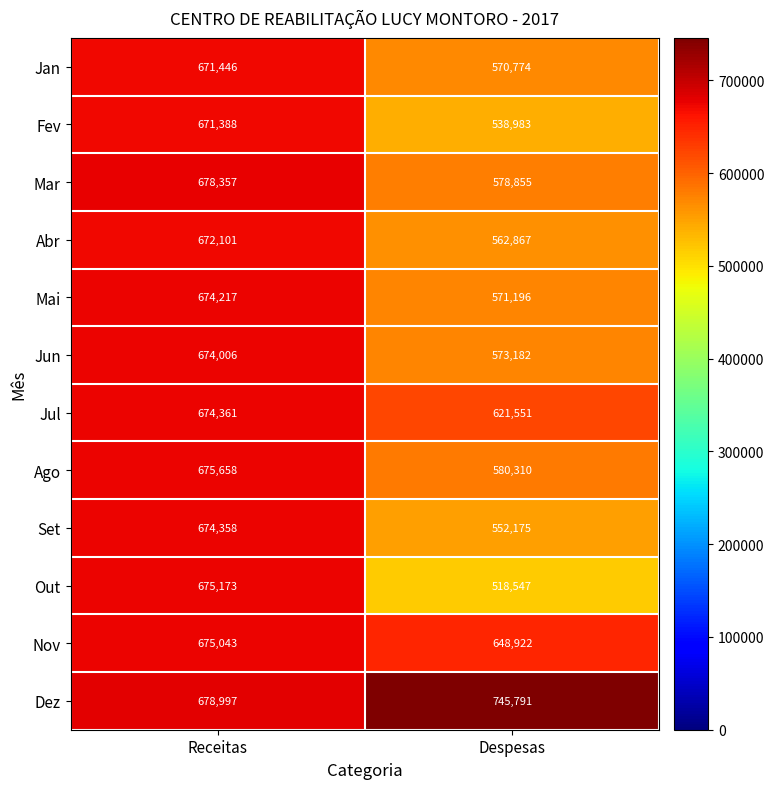

Reading left to right, extract all data points from this chart.

Jan: 671446	570774
Fev: 671388	538983
Mar: 678357	578855
Abr: 672101	562867
Mai: 674217	571196
Jun: 674006	573182
Jul: 674361	621551
Ago: 675658	580310
Set: 674358	552175
Out: 675173	518547
Nov: 675043	648922
Dez: 678997	745791